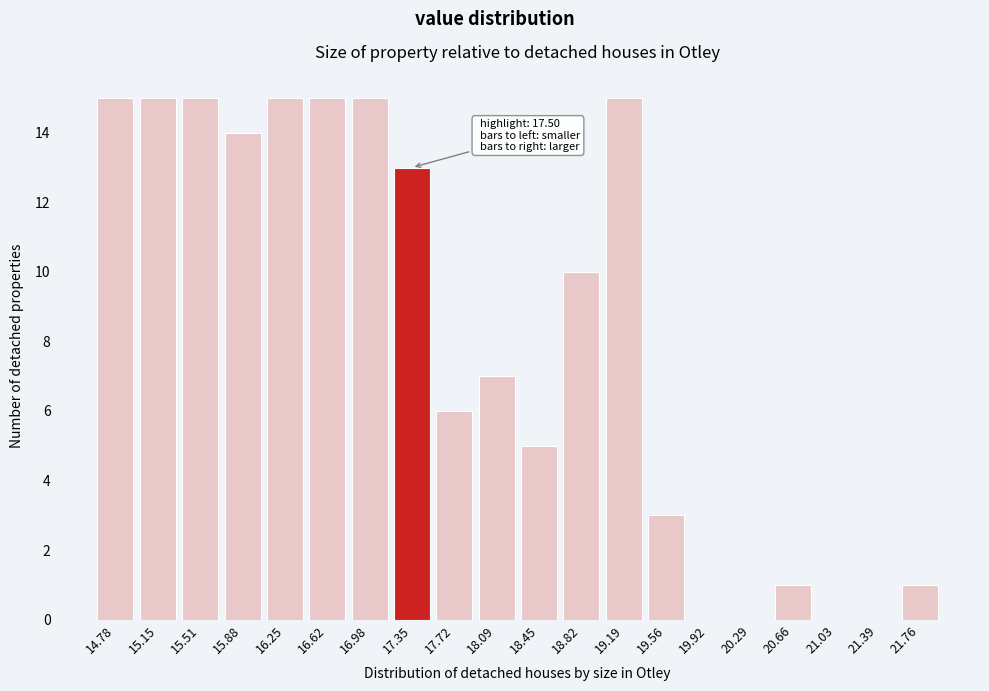

Reading right to left, what are all the values shown in this chart?

21.76=1	21.39=0	21.03=0	20.66=1	20.29=0	19.92=0	19.56=3	19.19=15	18.82=10	18.45=5	18.09=7	17.72=6	17.35=13	16.98=15	16.62=15	16.25=15	15.88=14	15.51=15	15.15=15	14.78=15